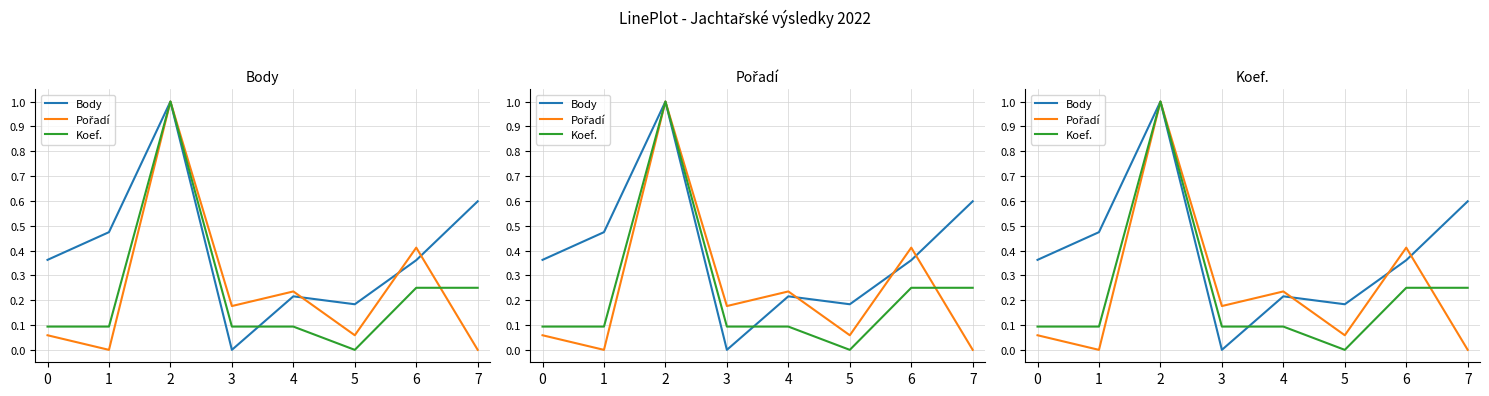

What is the value of the Pořadí point at the 1st from the left?

0.1